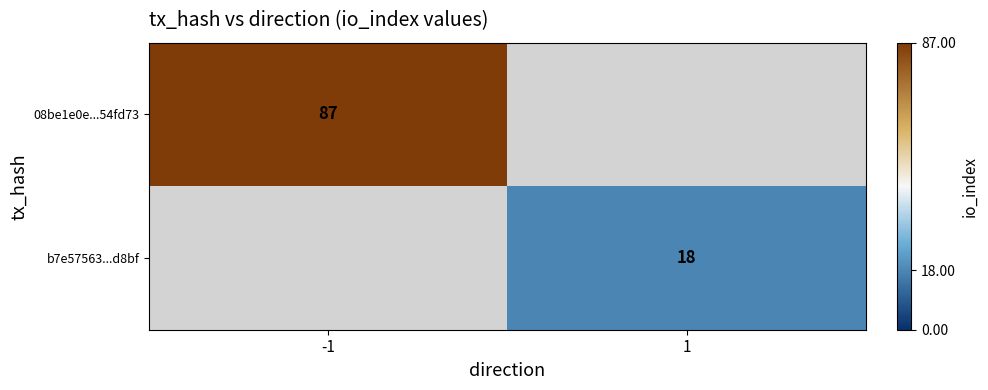

The 08be1e0e...54fd73 series shows 18 at -1. True or false?

False